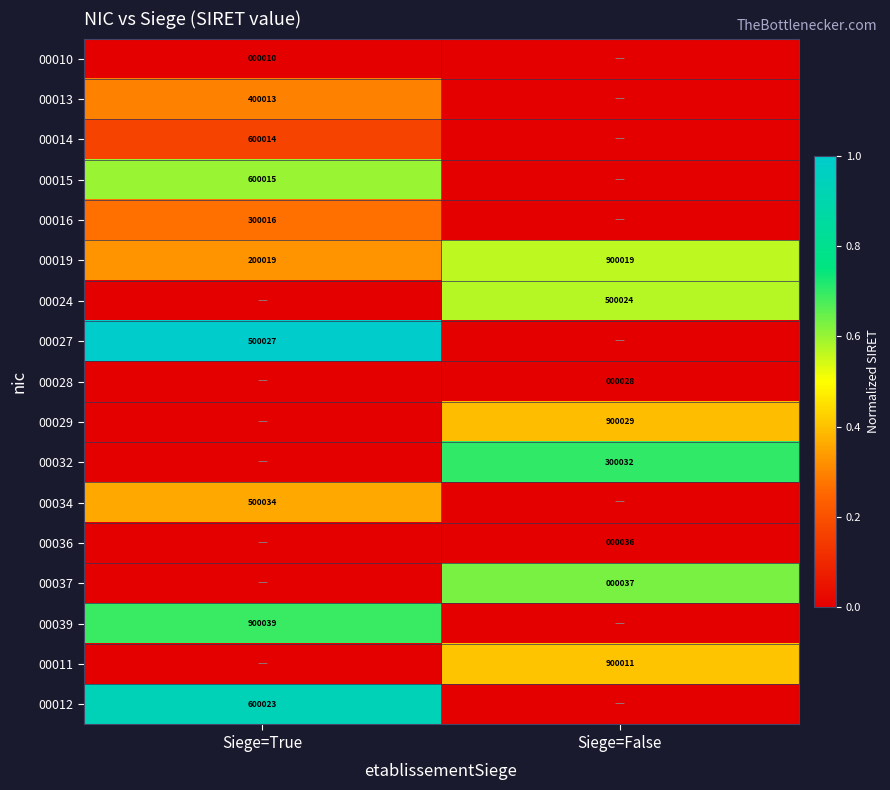

What is the difference between the 00019 values at Siege=False and Siege=True?

700000.0